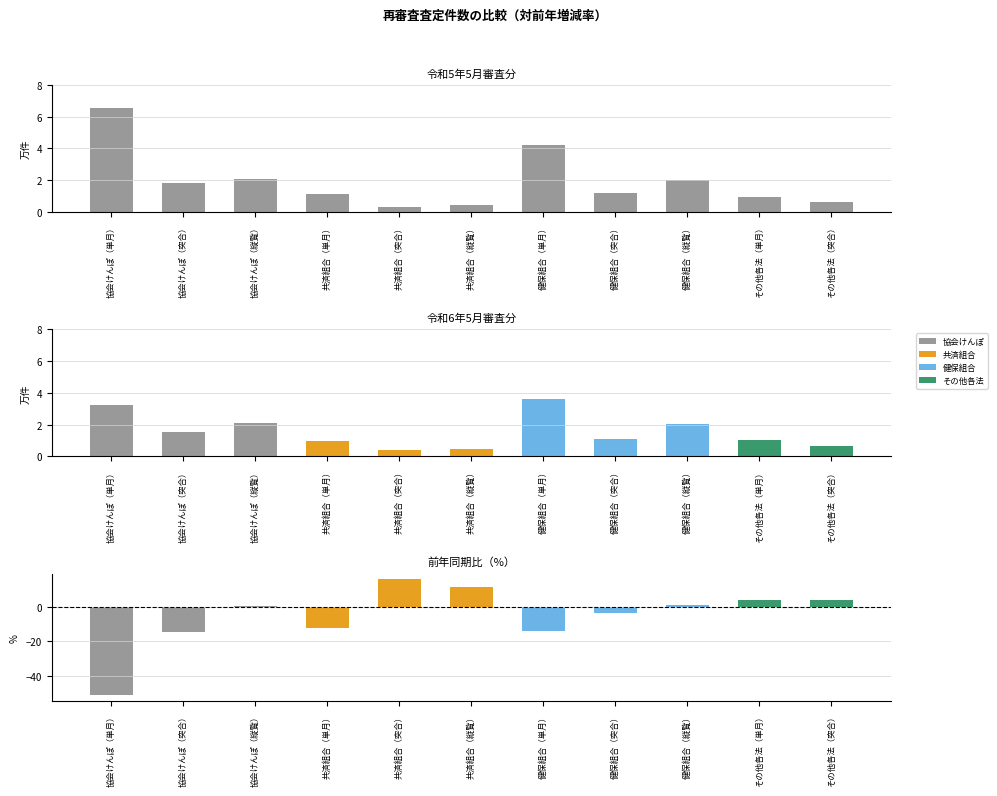

What is the label of the 10th bar from the left?

その他各法（単月）